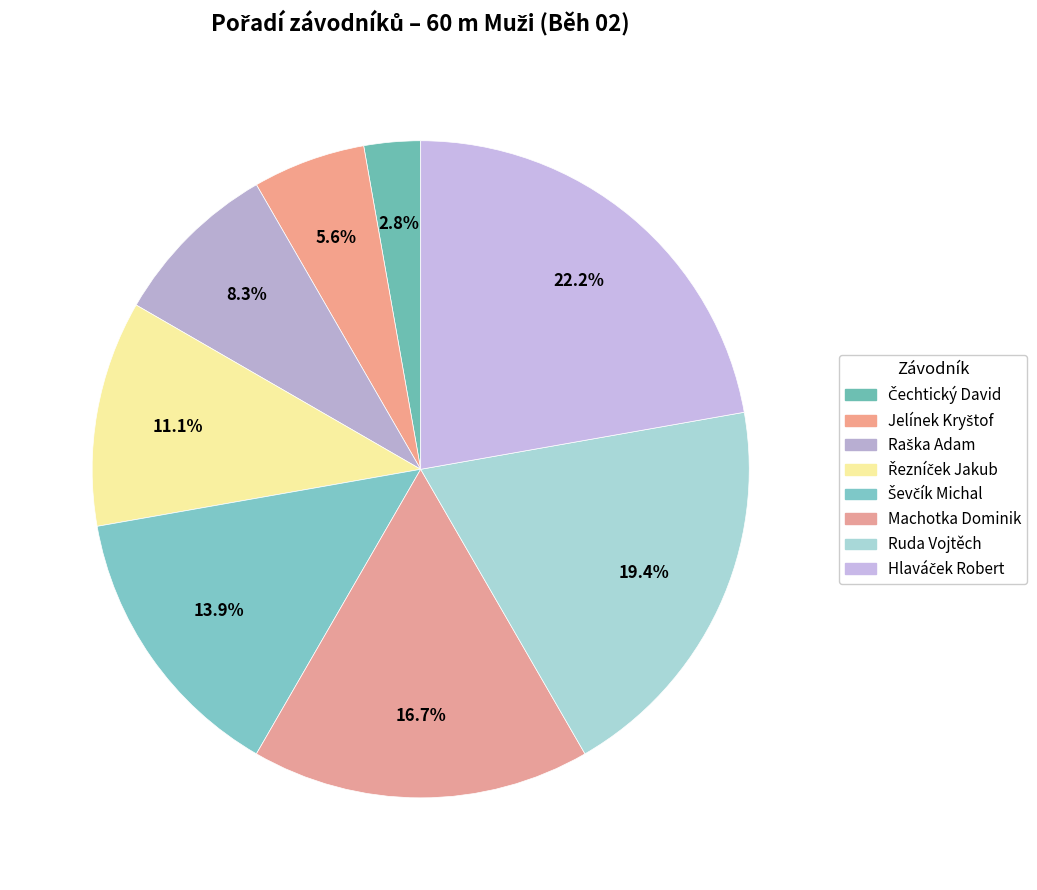

How many slices are in this pie chart?

8